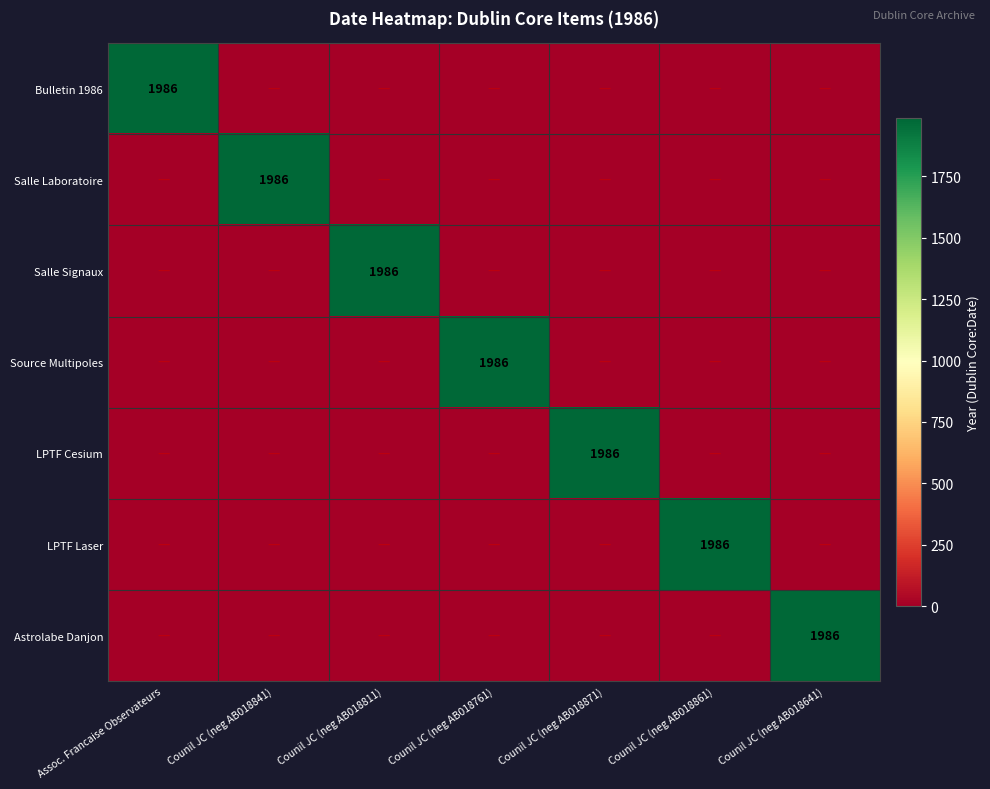

Count the number of categories in the chart.

7